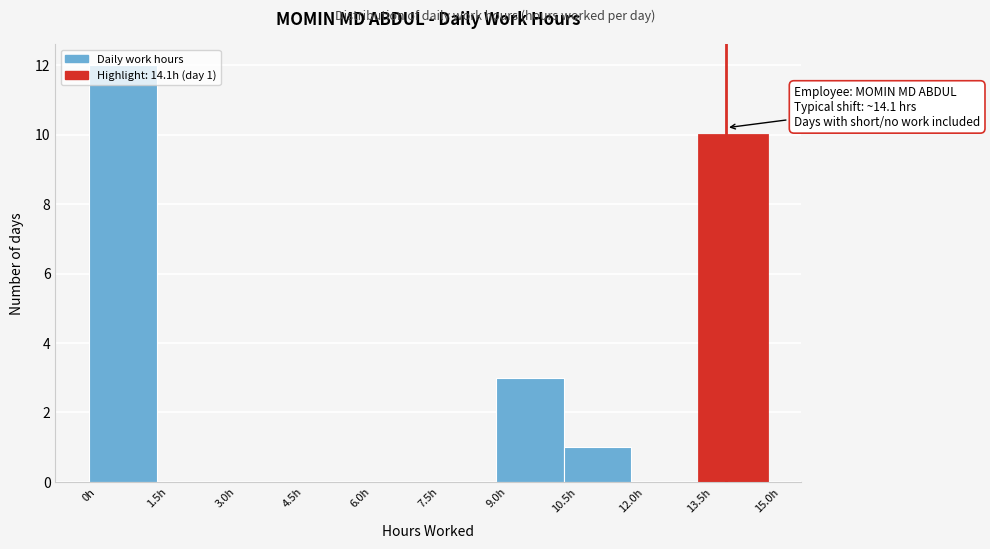

Which range on the x-axis has the tallest bar?

0.0 to 1.5